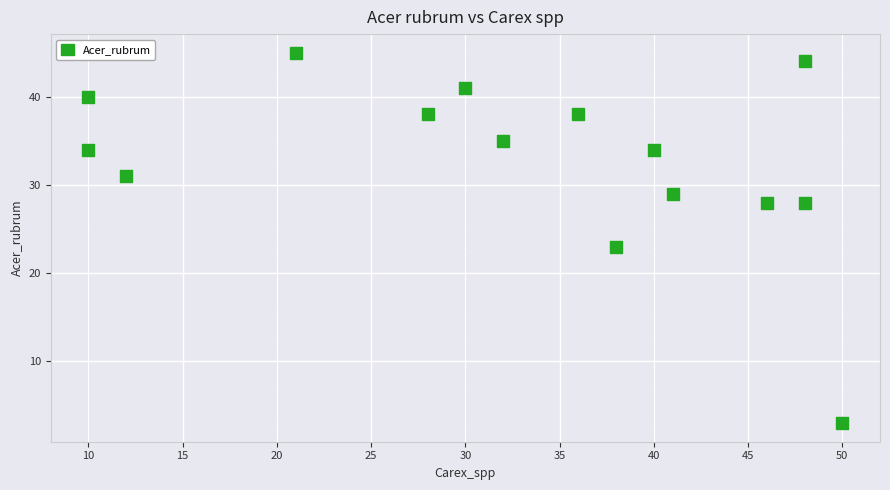

What Y value in the scatter plot is closest to 24?

23